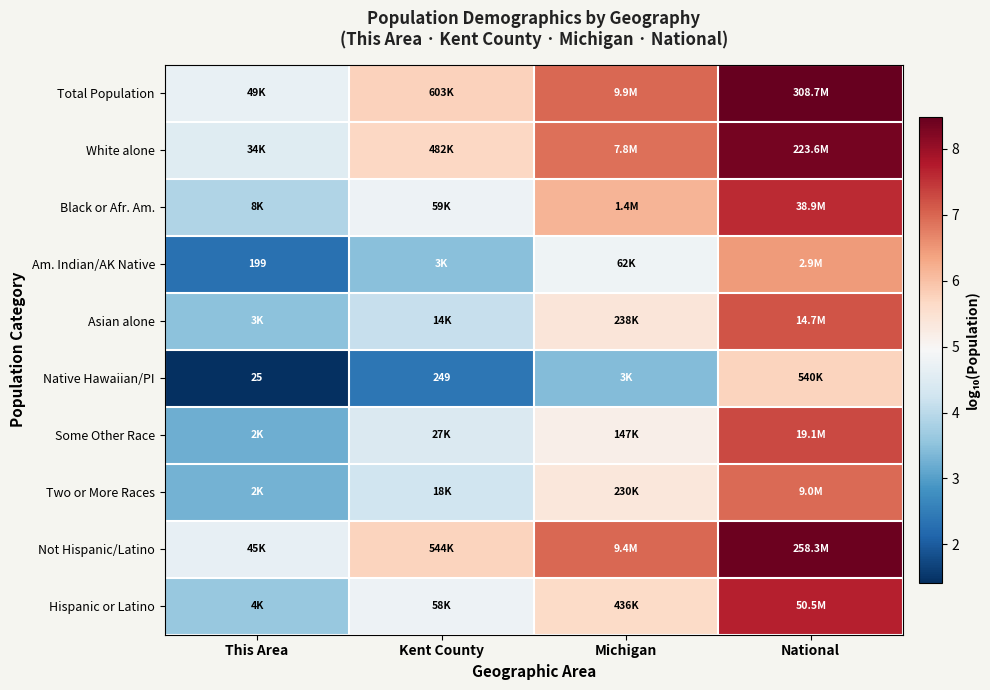

At which label does Total Population reach its minimum?

This Area